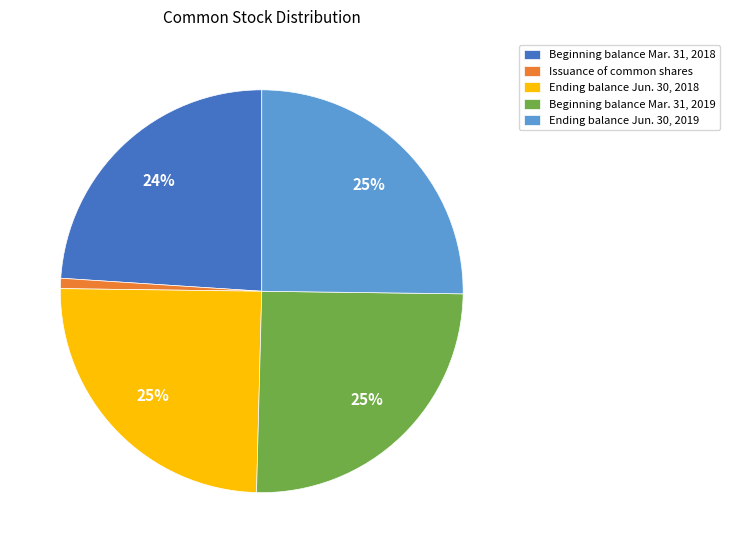

Count the number of slices in the pie.

5